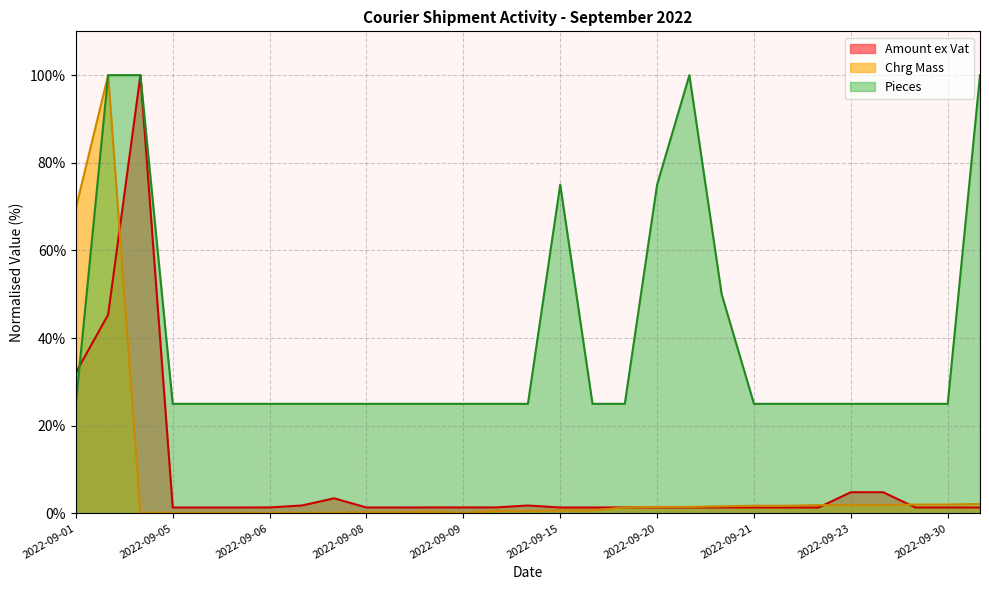

What is the greatest value displayed?

100.0